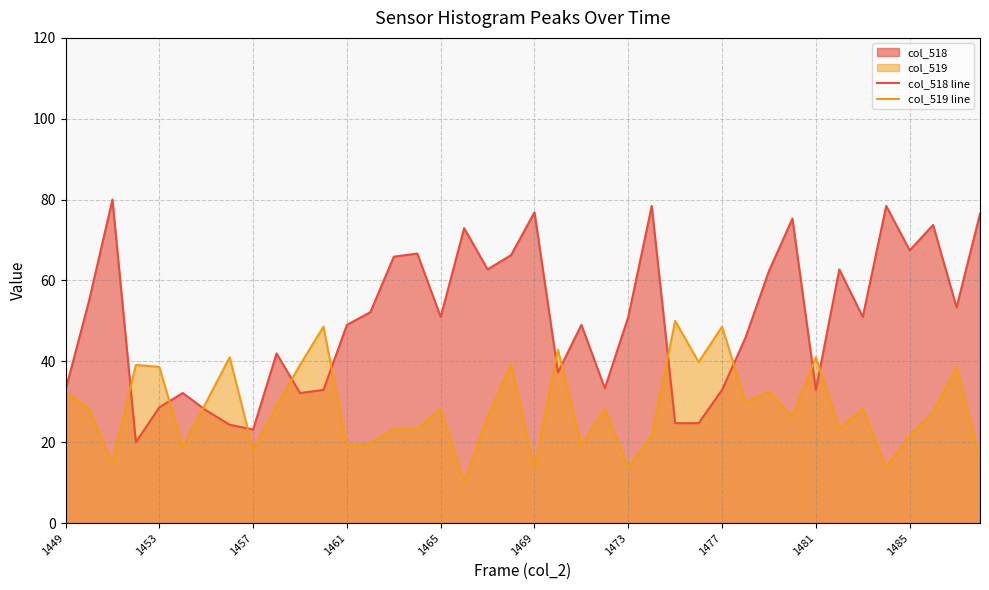

Rank the series by their maximum value, from lowest to highest.

col_519 line, col_518 line